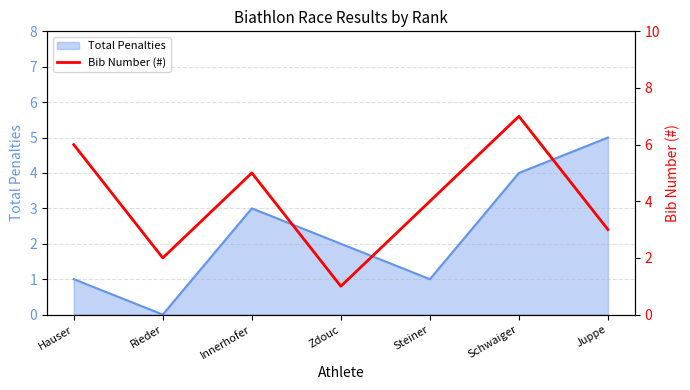

What is the maximum value shown in the chart?

7